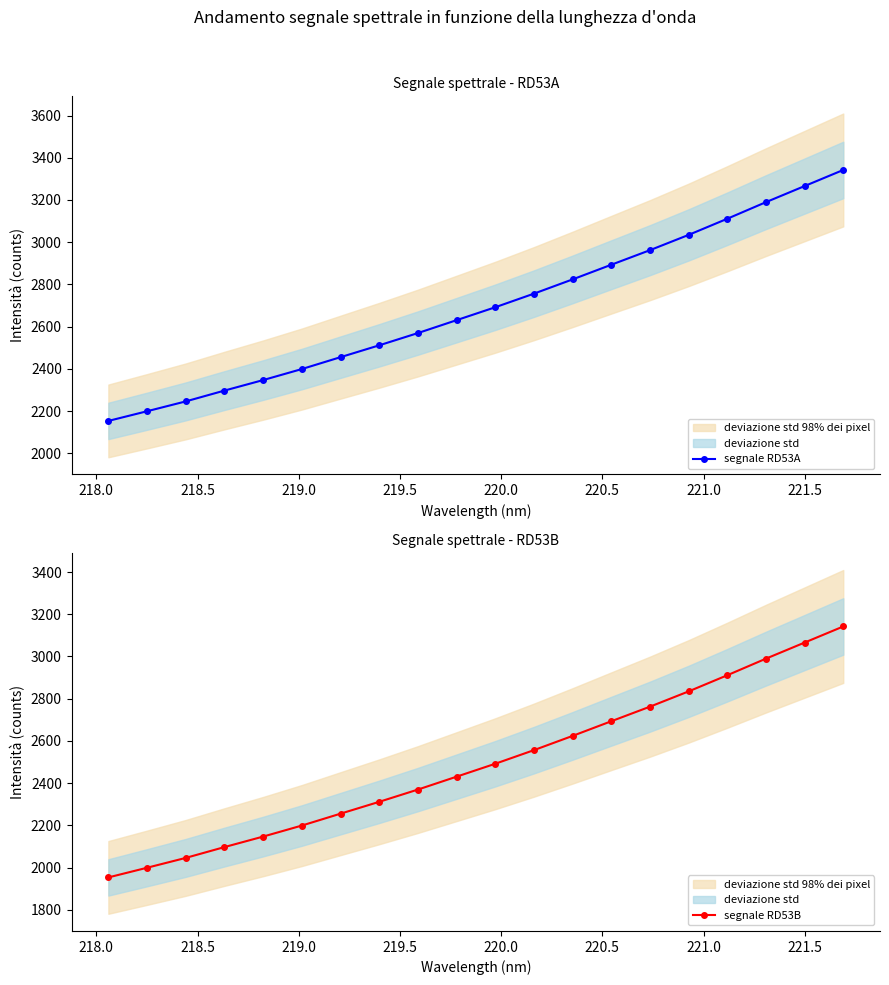

True or false: segnale RD53A has more than 1 points higher than both neighbors.

False